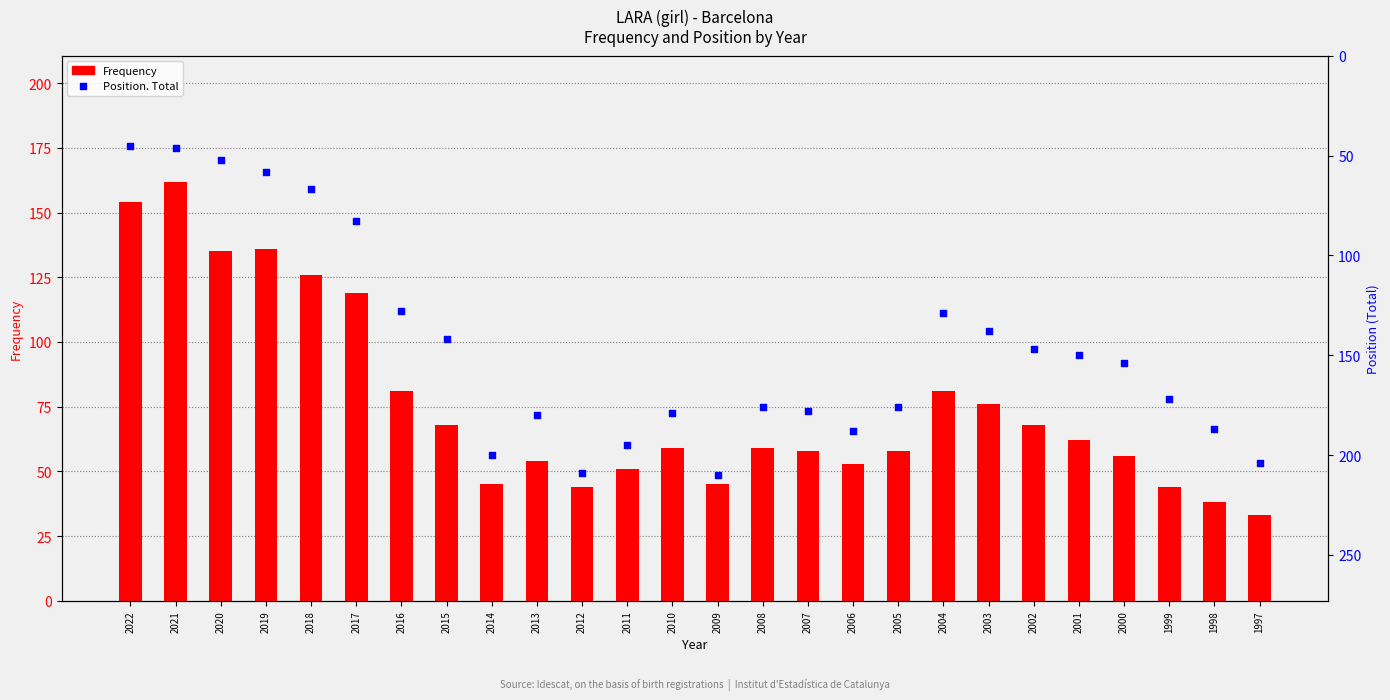

Is the value of Frequency at 2008 greater than the value of Position. Total at 2015?

No